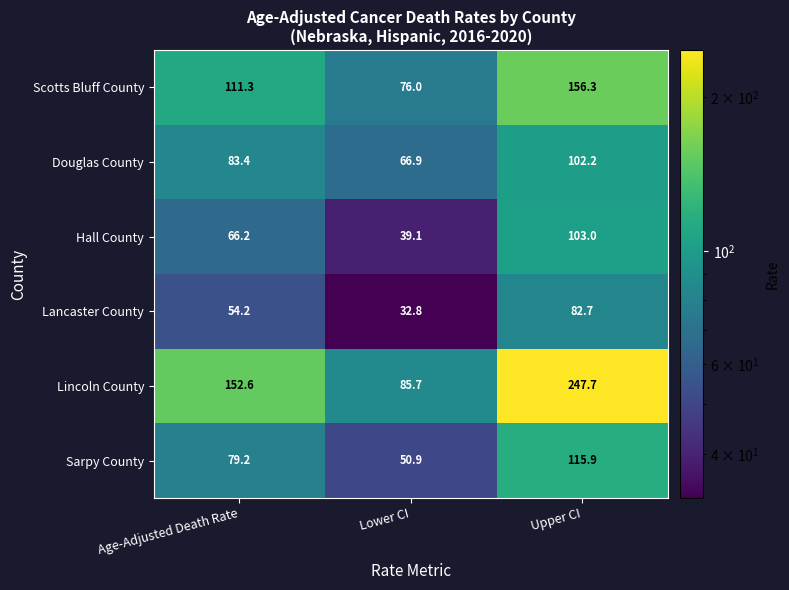

Reading right to left, transcribe all the data shown in this chart.

Scotts Bluff County: 156.3	76.0	111.3
Douglas County: 102.2	66.9	83.4
Hall County: 103.0	39.1	66.2
Lancaster County: 82.7	32.8	54.2
Lincoln County: 247.7	85.7	152.6
Sarpy County: 115.9	50.9	79.2